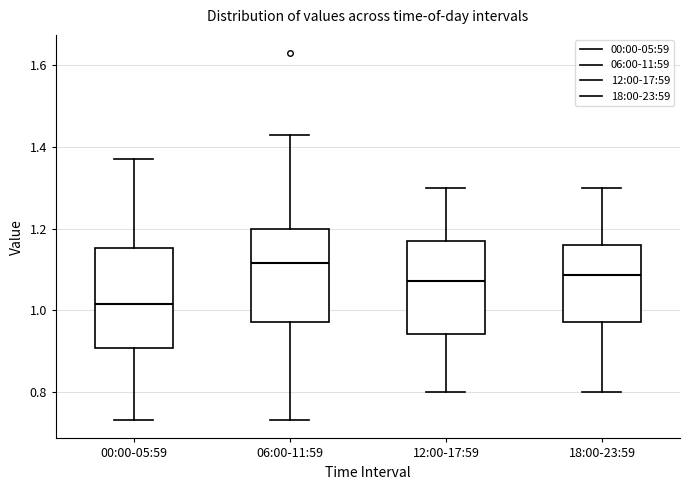

Which box has the lowest median line?

00:00-05:59